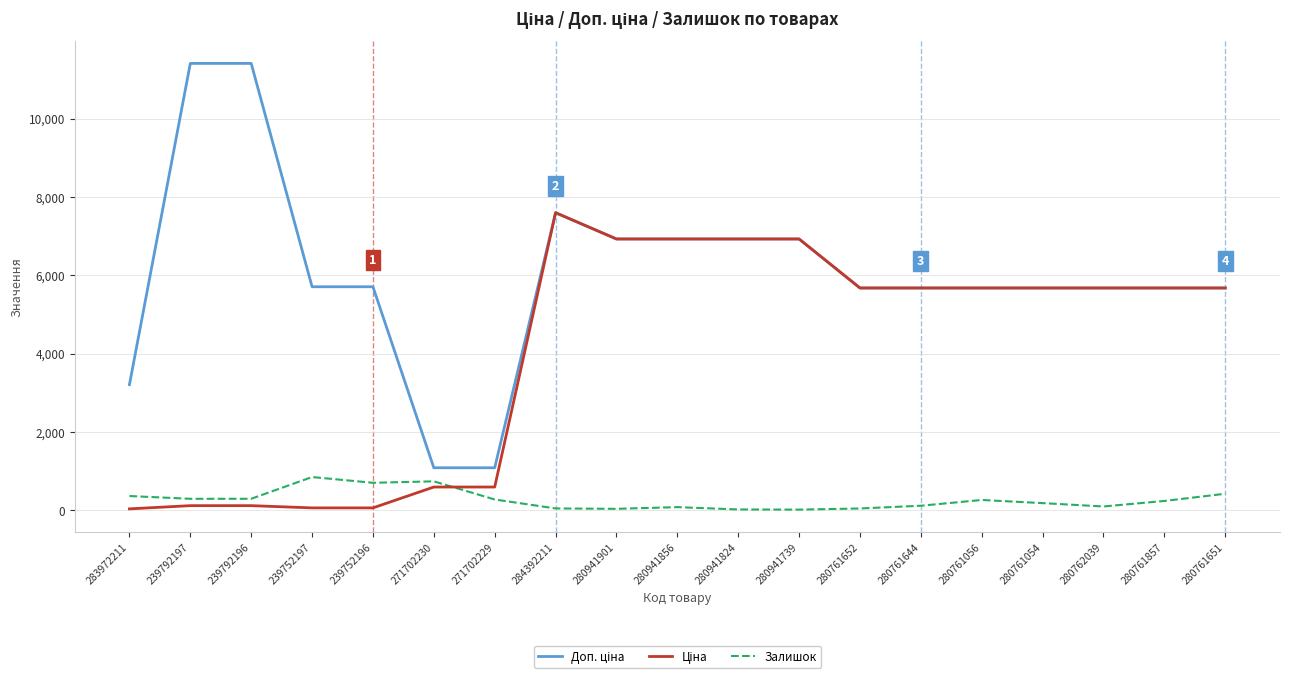

Is it true that Залишок equals 42.0 at 280761652?

True